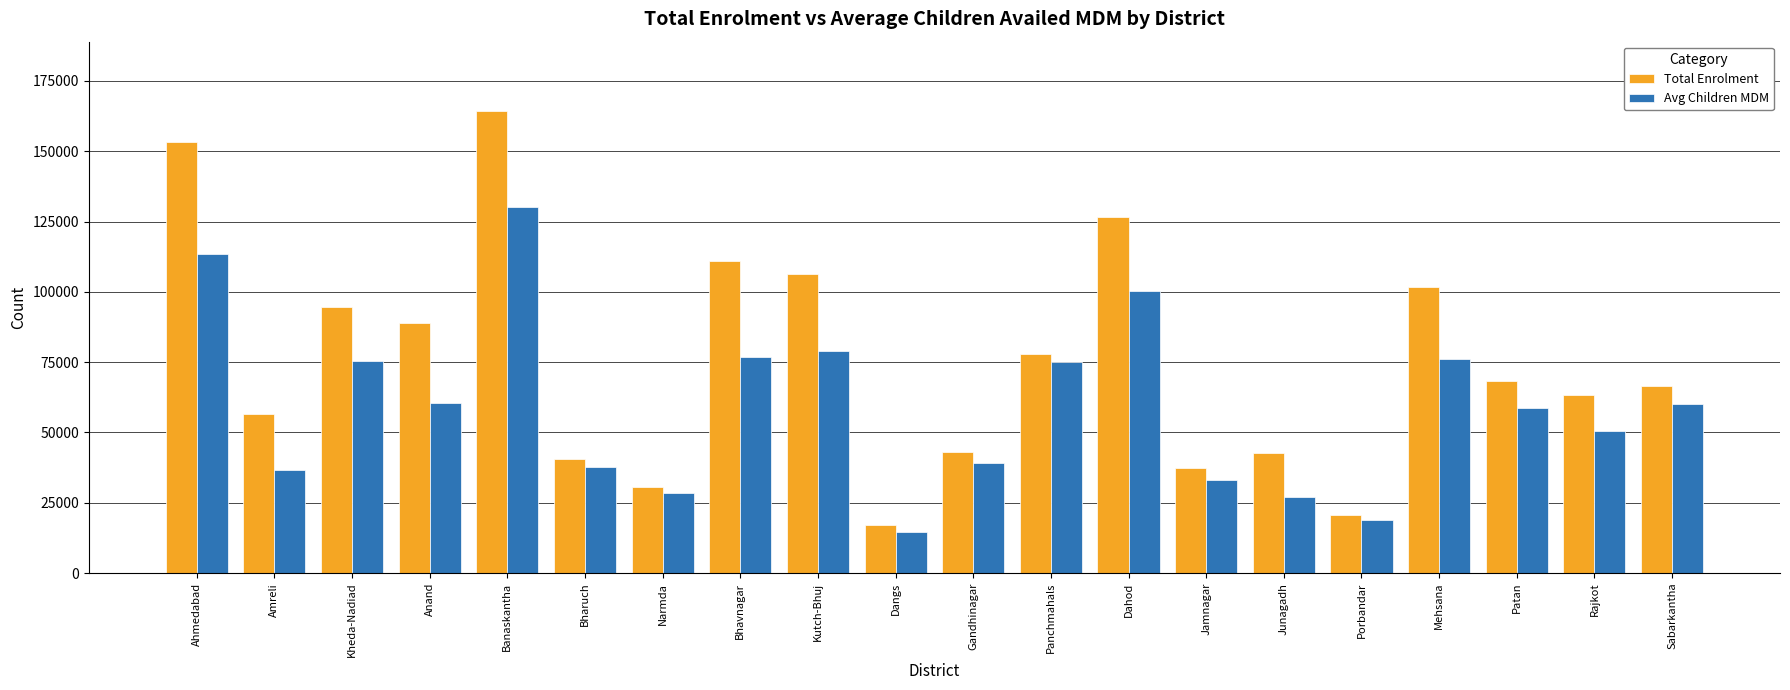

At Patan, list the series in order from largest to smallest.

Total Enrolment, Avg Children MDM